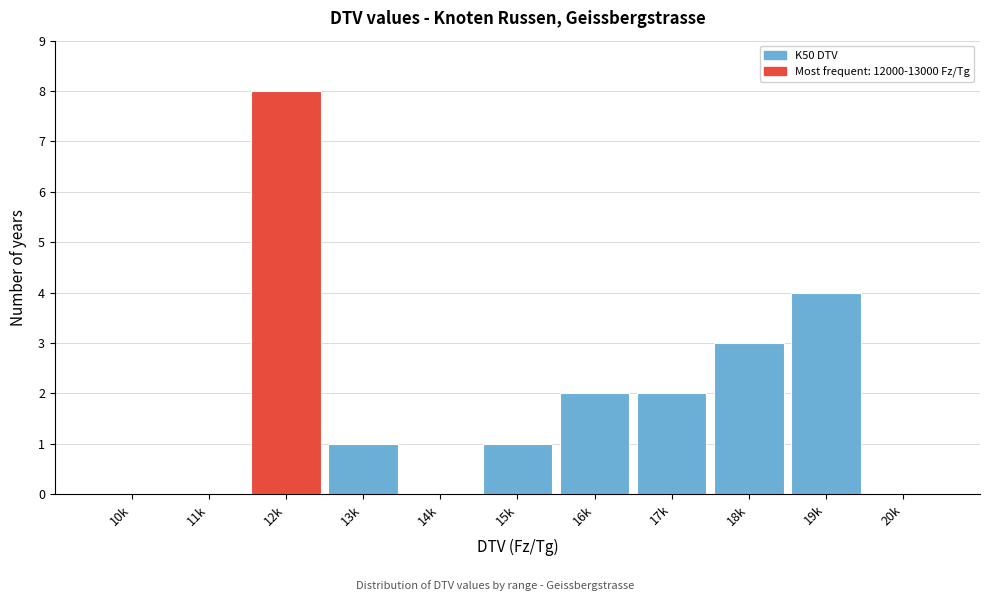

Reading right to left, what are all the values shown in this chart?

20k=0	19k=4	18k=3	17k=2	16k=2	15k=1	14k=0	13k=1	12k=8	11k=0	10k=0